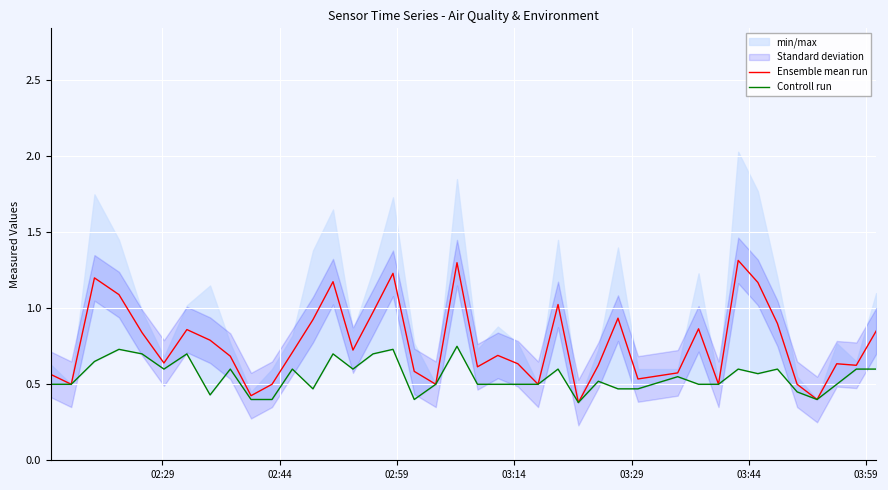

How many data points does each series have?

40